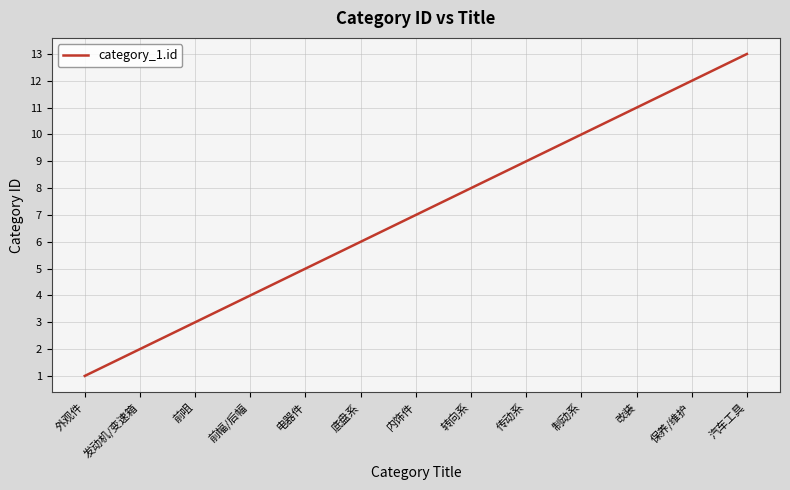

What is the approximate value at 内饰件, to the nearest 10?

10